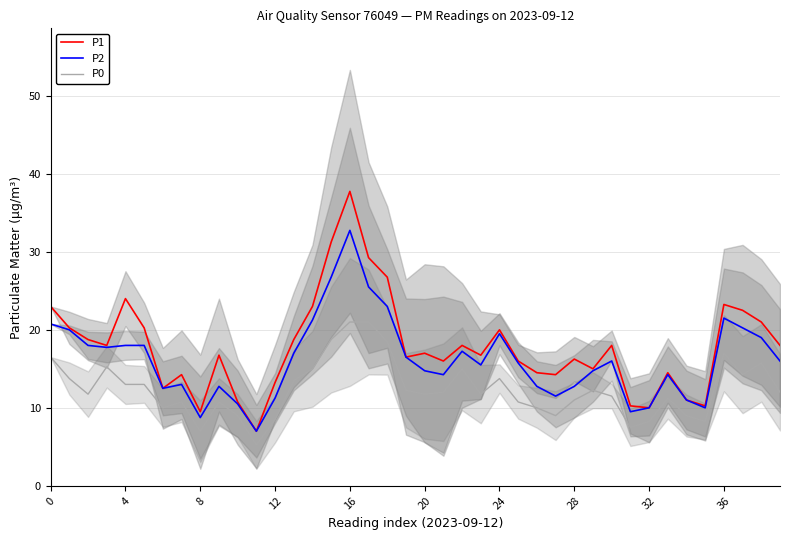

True or false: P0 and P2 intersect in this chart.

False